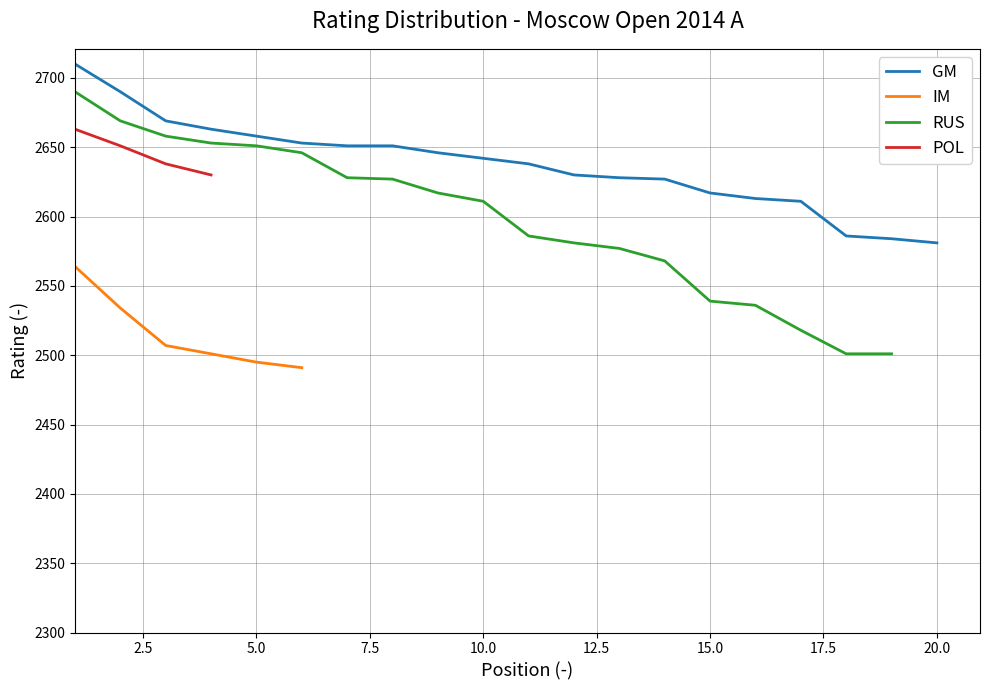

At which label is the value closest to 2645?

9